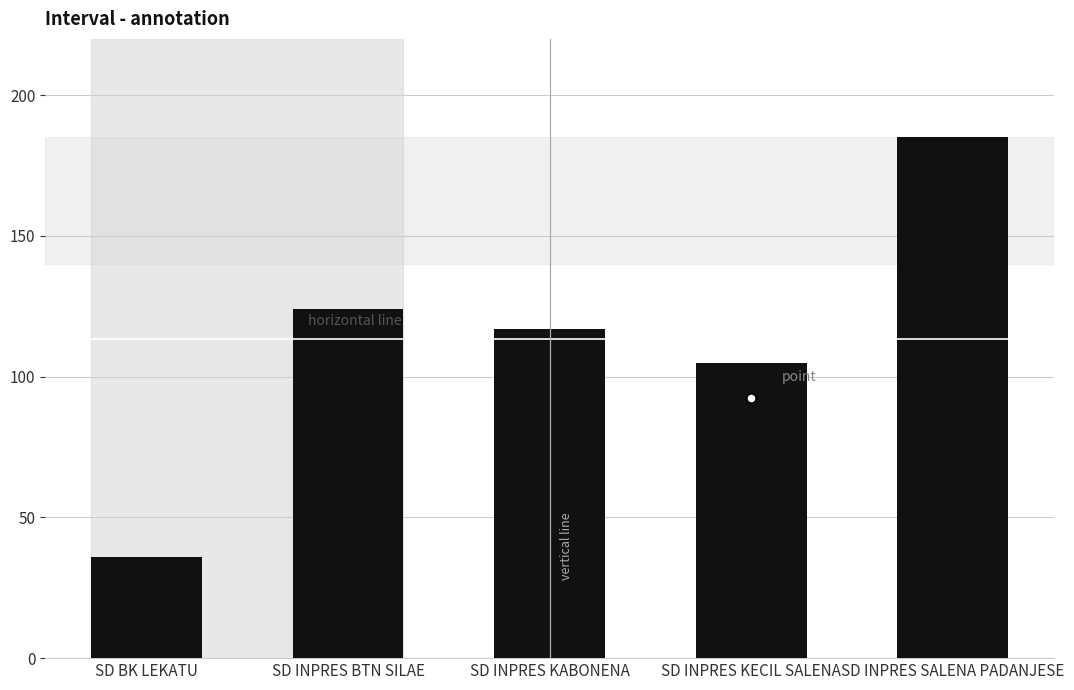

How many data points does each series have?

5